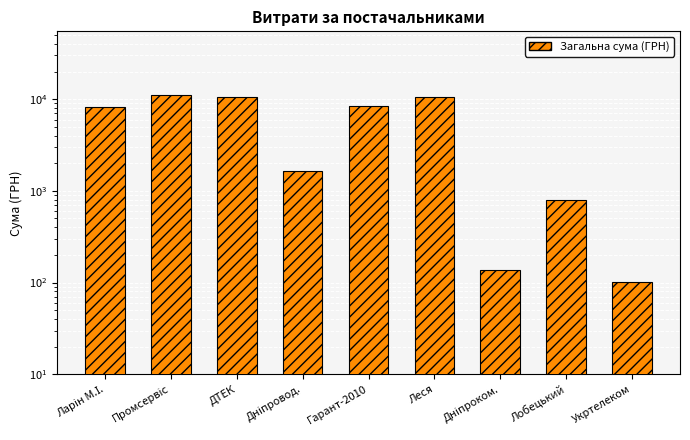

Where does the data first go above 8220?

Ларін М.І.